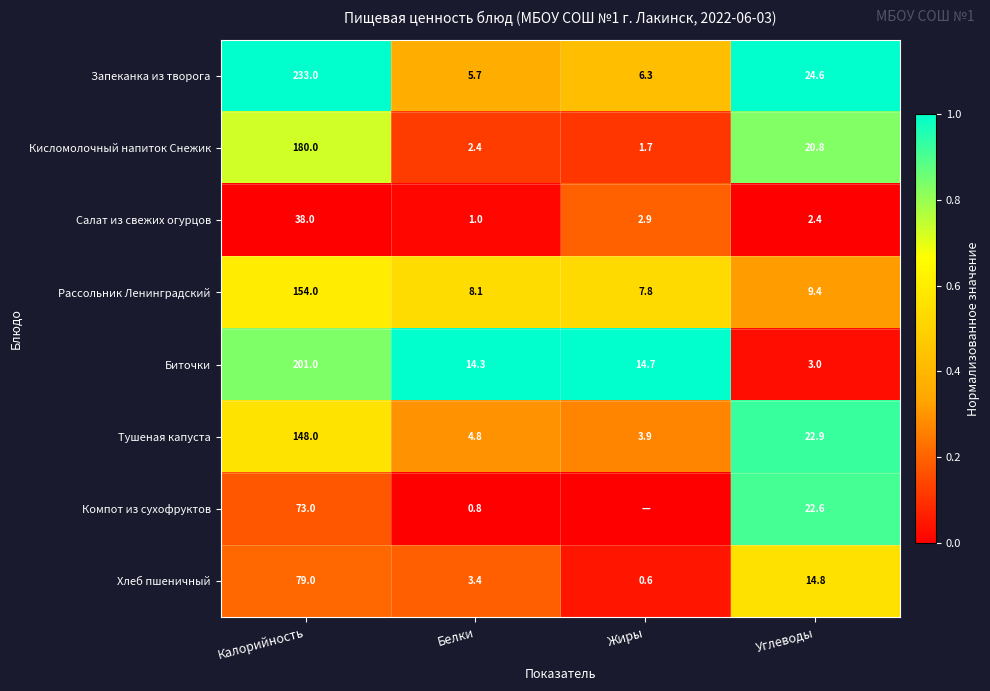

What is the lowest value of the Тушеная капуста series?

3.9